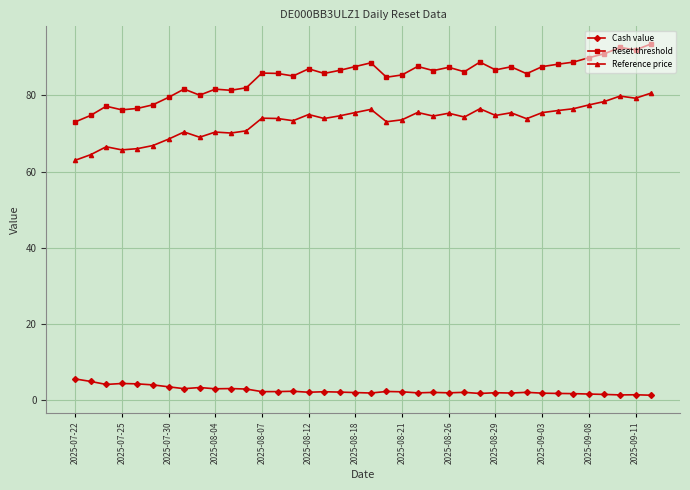

List the series in order of their peak value, highest first.

Reset threshold, Reference price, Cash value